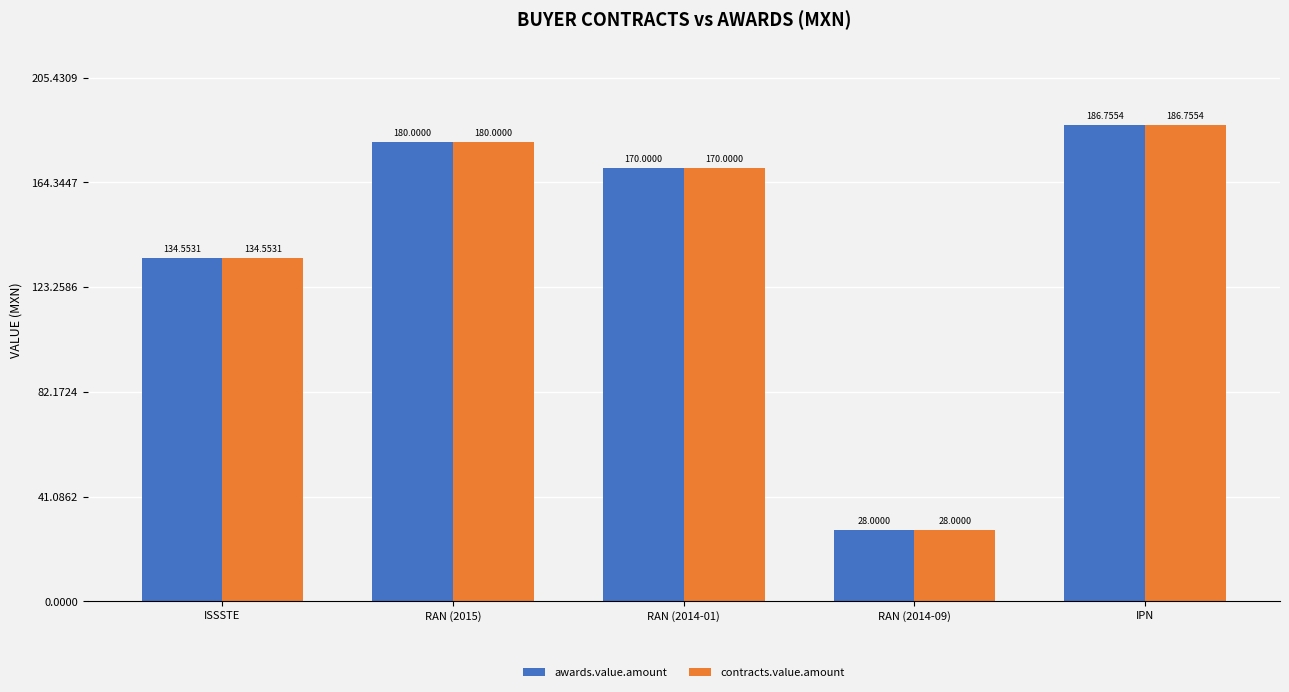

Does the chart contain any negative values?

No